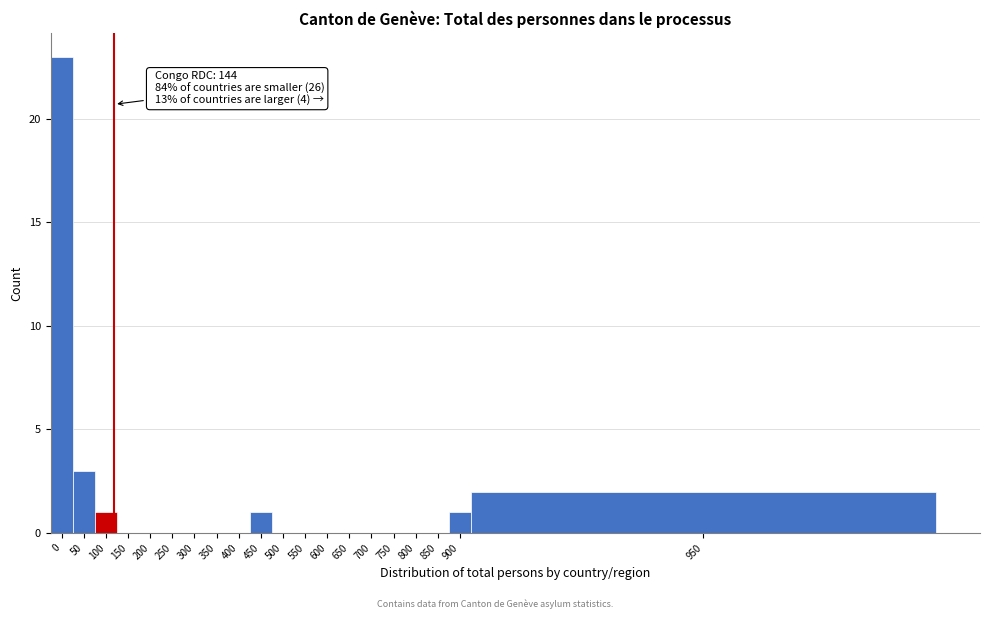

Reading left to right, list all the values displayed in this chart.

0=23	50=3	100=1	150=0	200=0	250=0	300=0	350=0	400=0	450=1	500=0	550=0	600=0	650=0	700=0	750=0	800=0	850=0	900=1	950=2